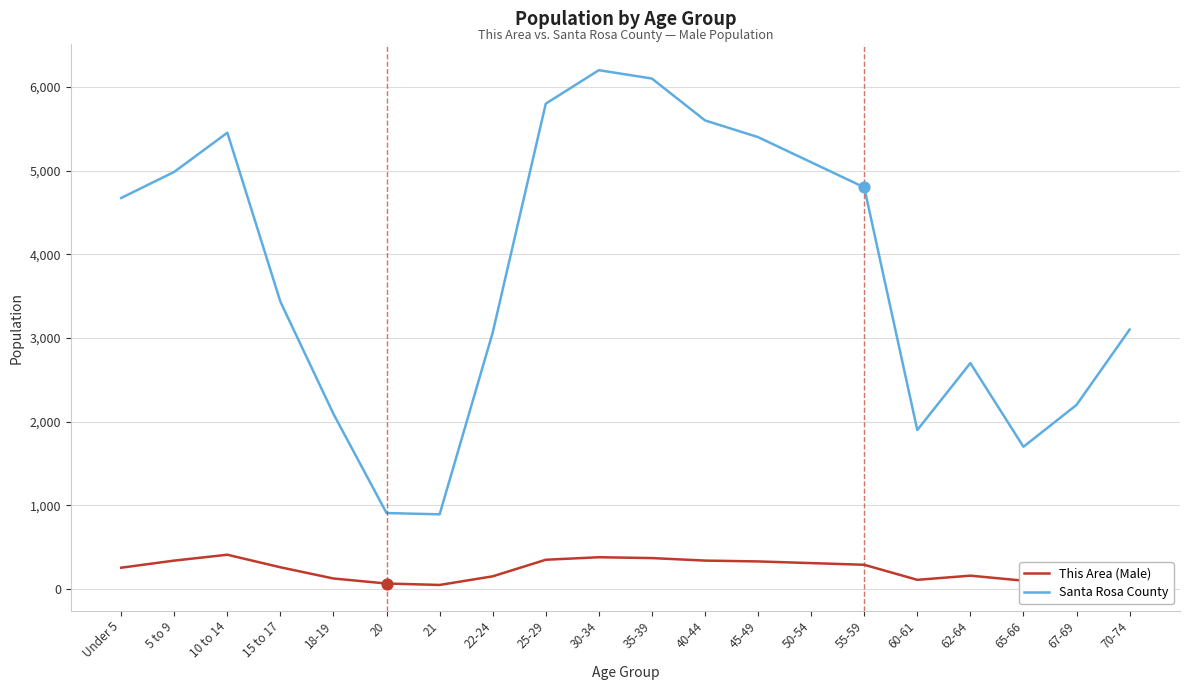

Between Under 5 and 65-66, which series saw the biggest shift?

Santa Rosa County